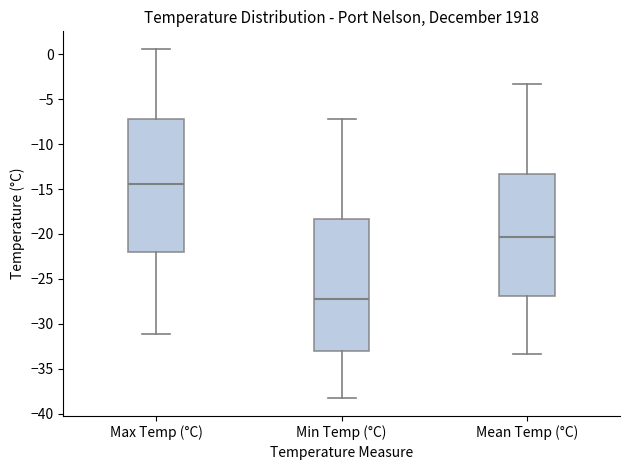

Which box has the highest median line?

Max Temp (°C)